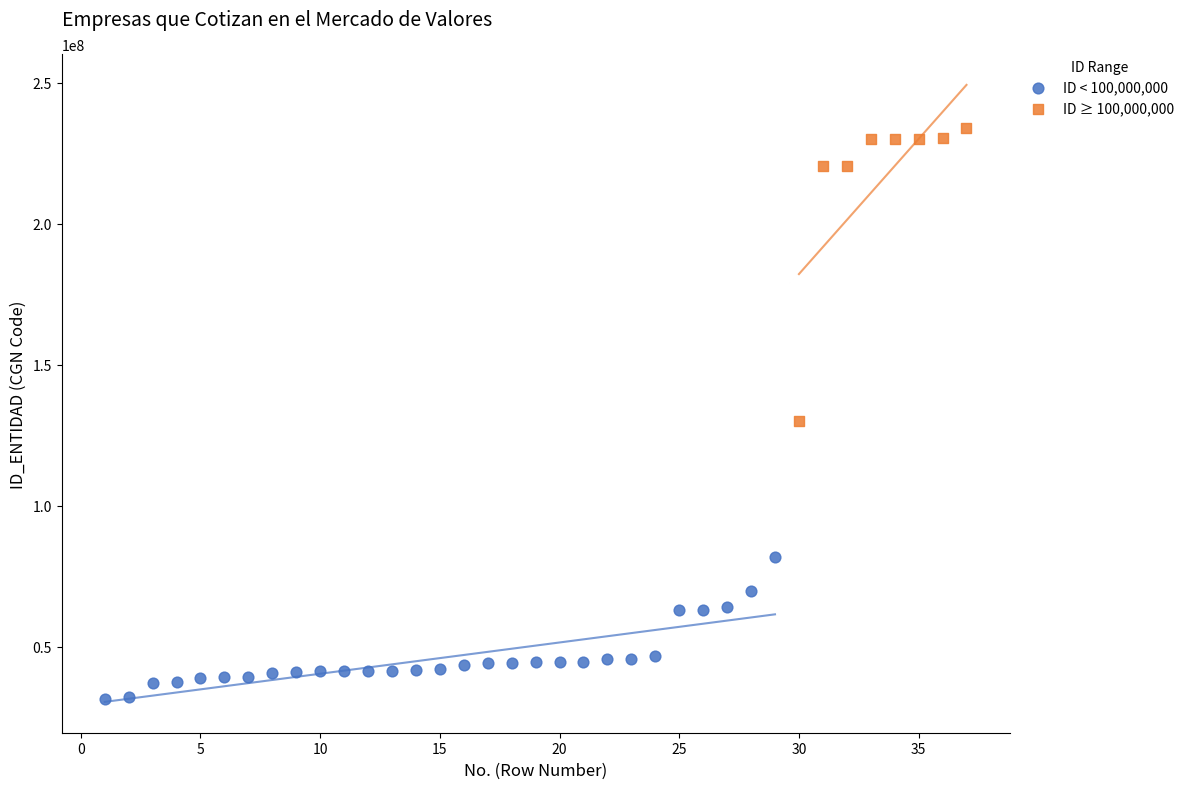

Which series has the widest spread of Y values?

ID ≥ 100,000,000